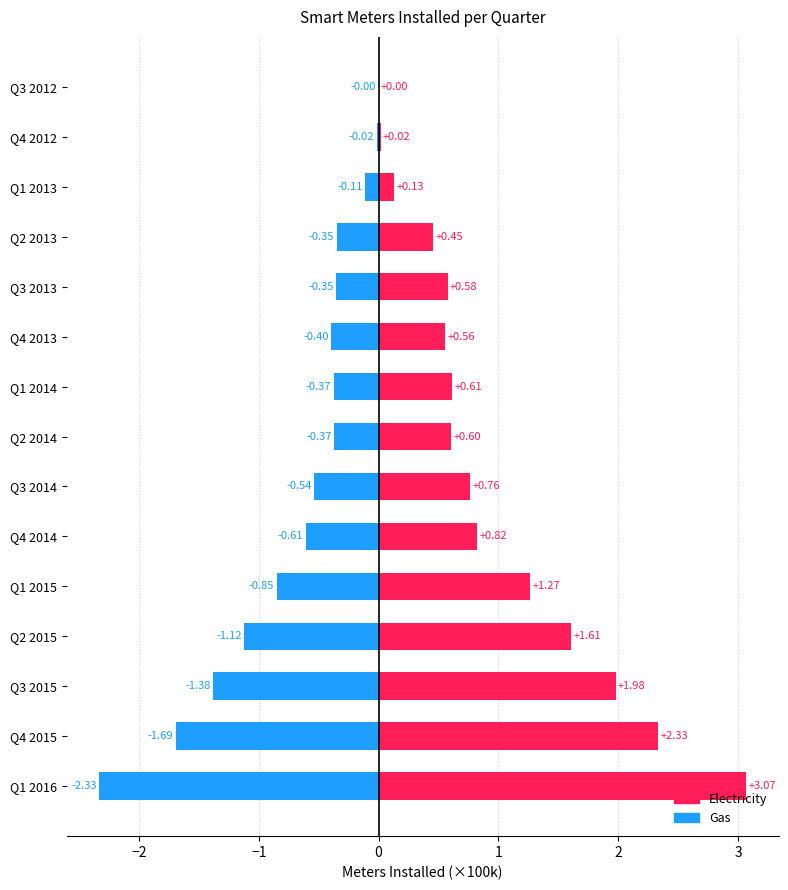

What is the lowest value of the Gas series?

-2.3